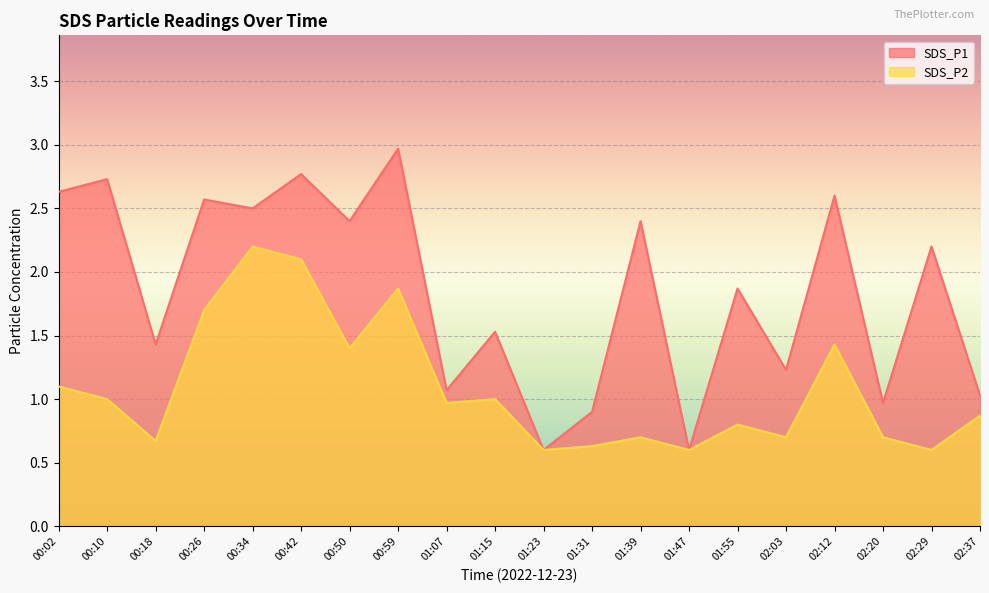

True or false: SDS_P2 and SDS_P1 intersect in this chart.

False